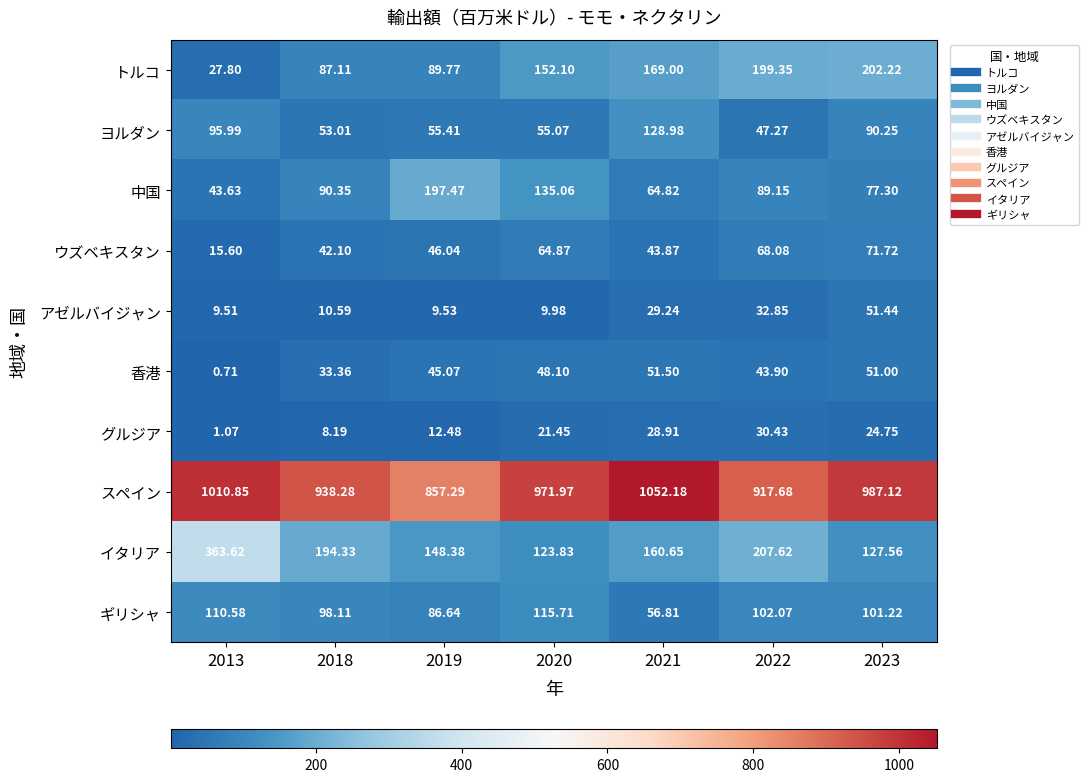

Which series changed the most between 2019 and 2020?

スペイン